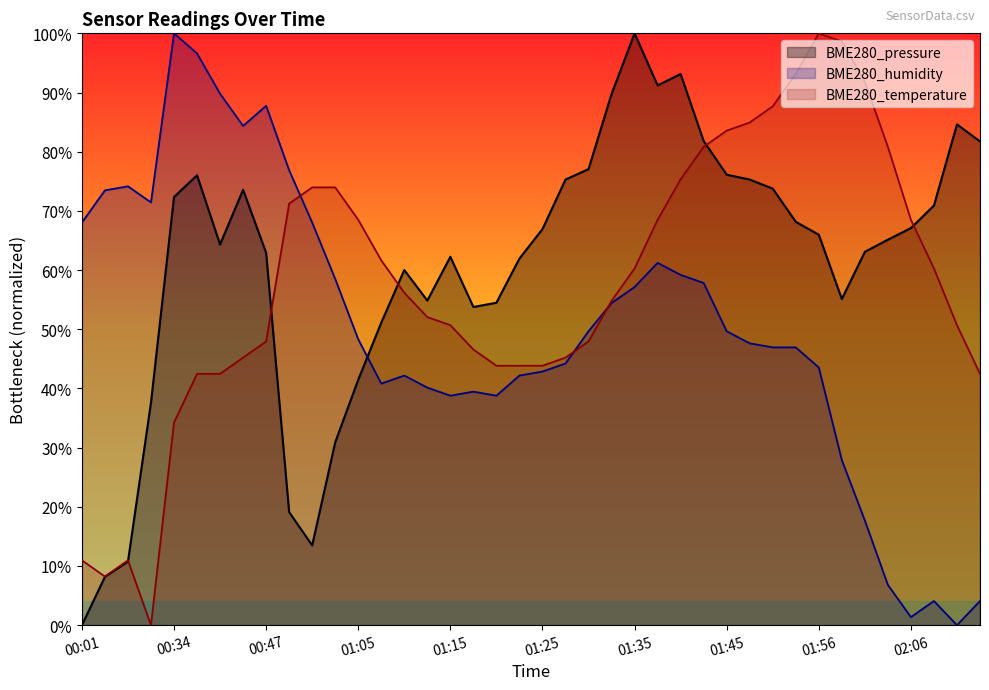

Does the chart have visible grid lines?

No